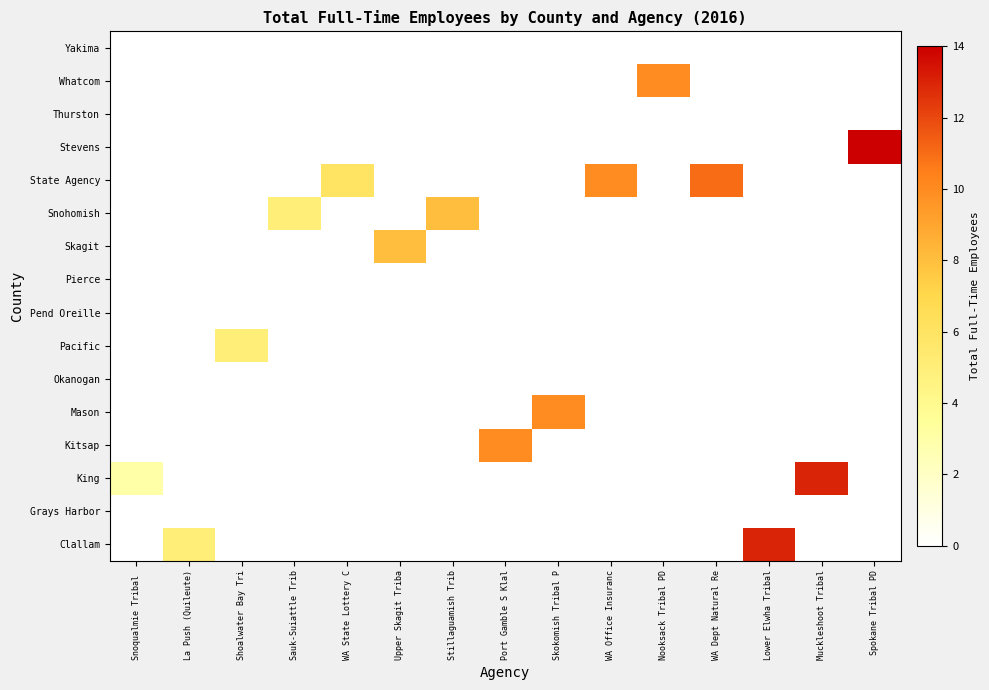

Between WA Office Insuranc and Muckleshoot Tribal, which is larger?

WA Office Insuranc